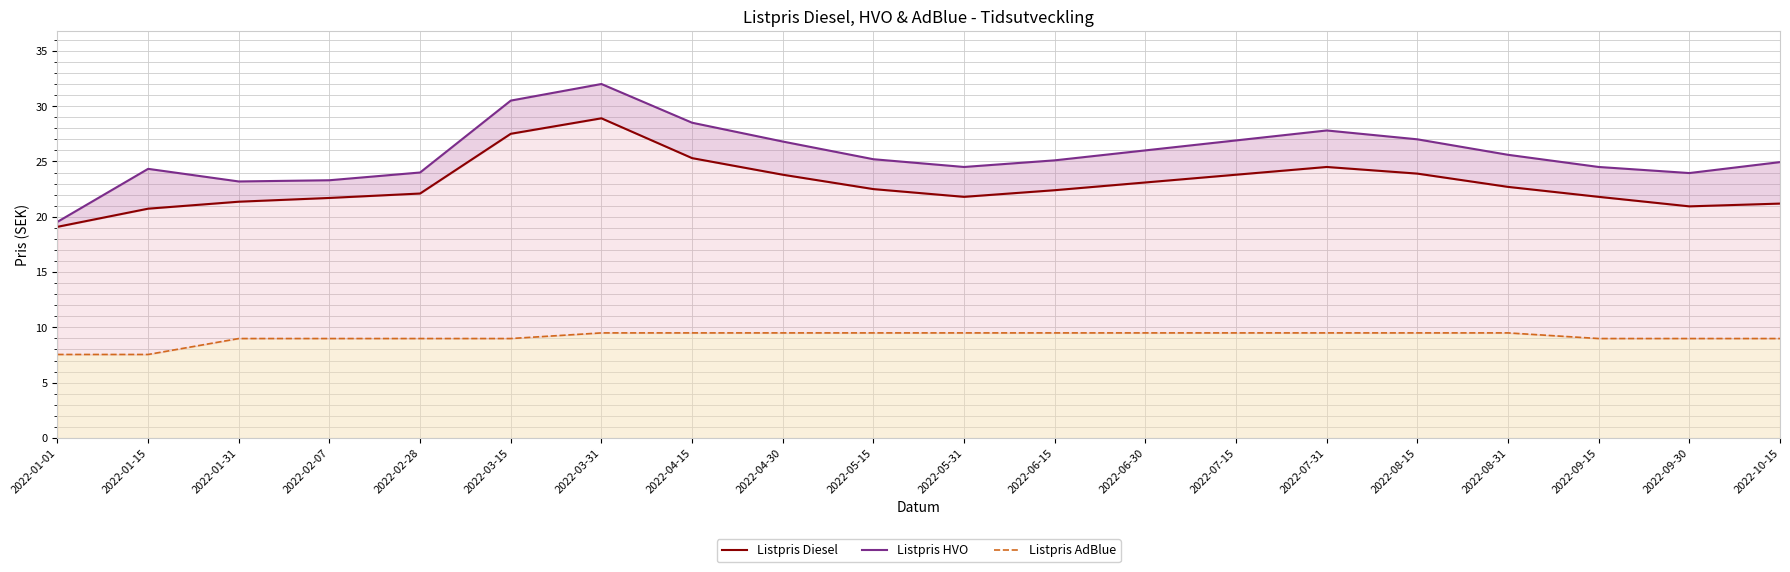

What is the spread (max minus min) of values at 2022-03-31?

22.5